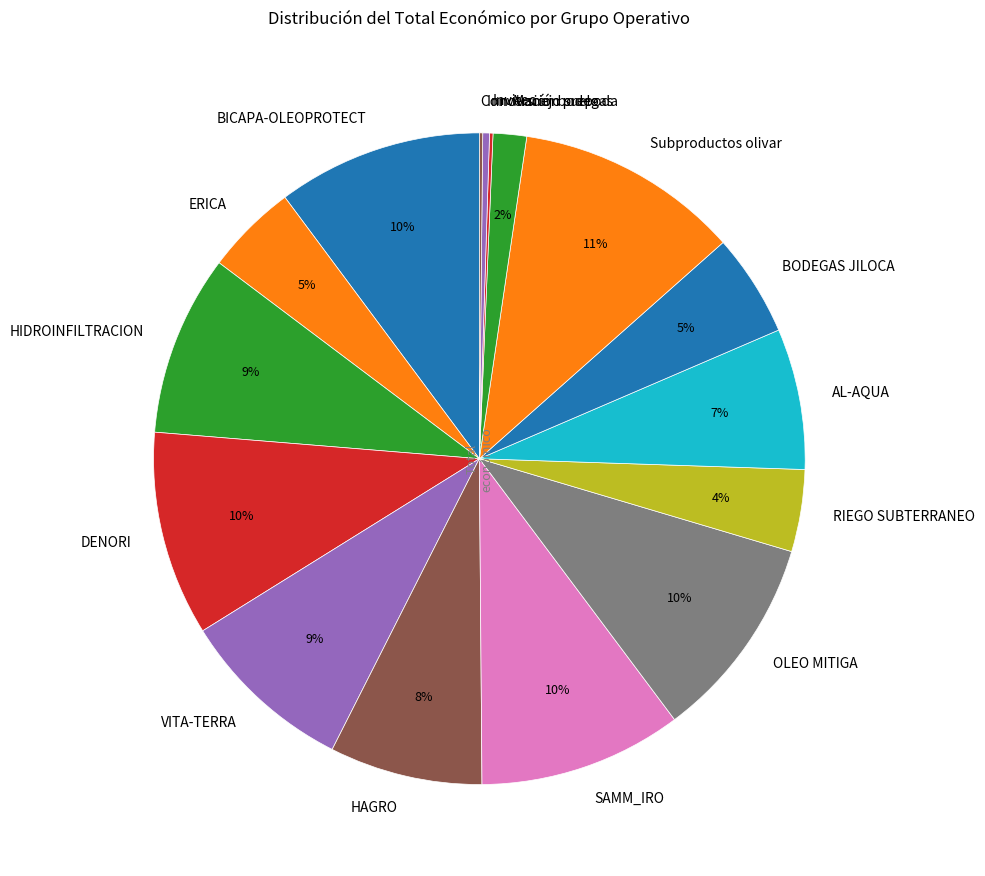

Approximately how many times larger is the value at HAGRO compared to VITA-TERRA?

0.9